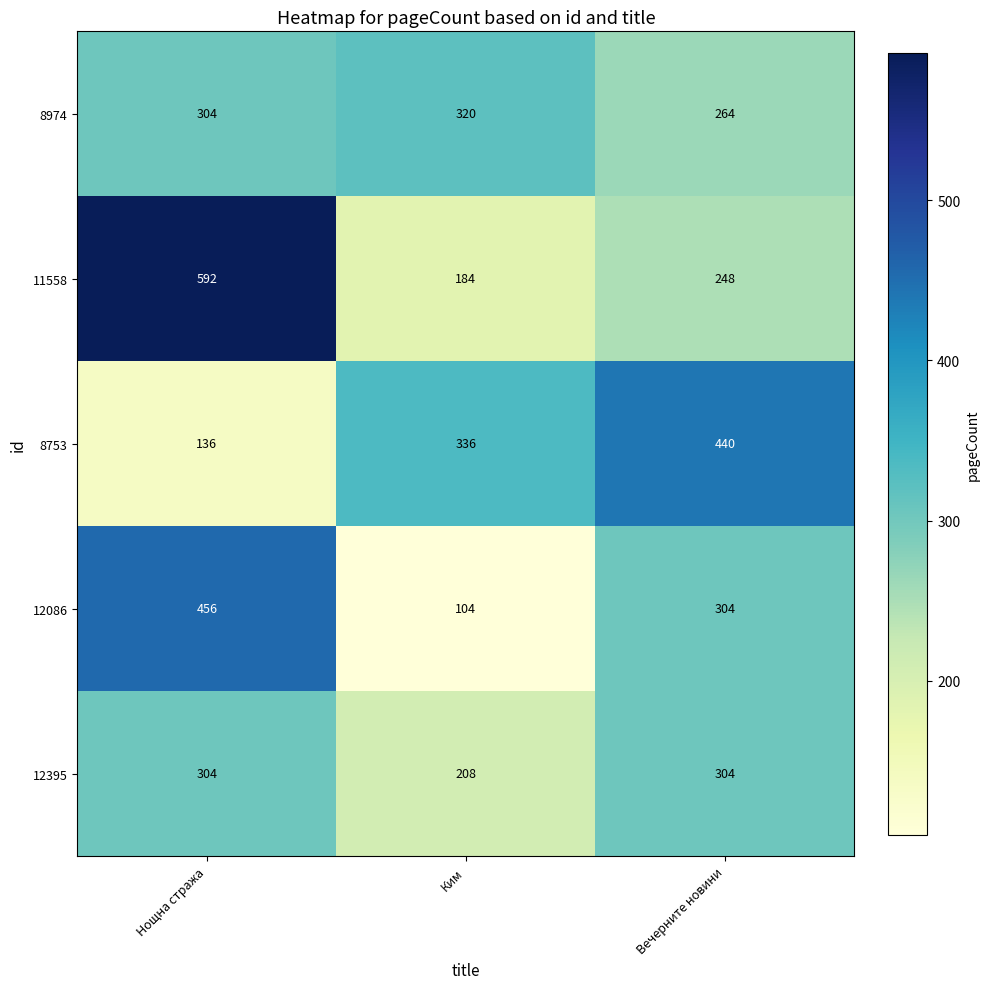

Which series changed the most between Нощна стража and Ким?

11558